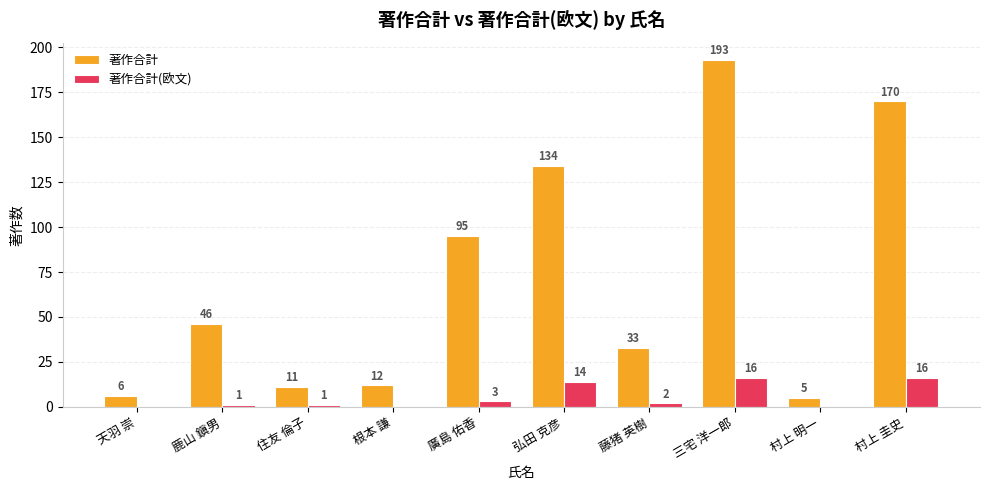

Where does the 著作合計(欧文) series first go above 2?

廣島 佑香